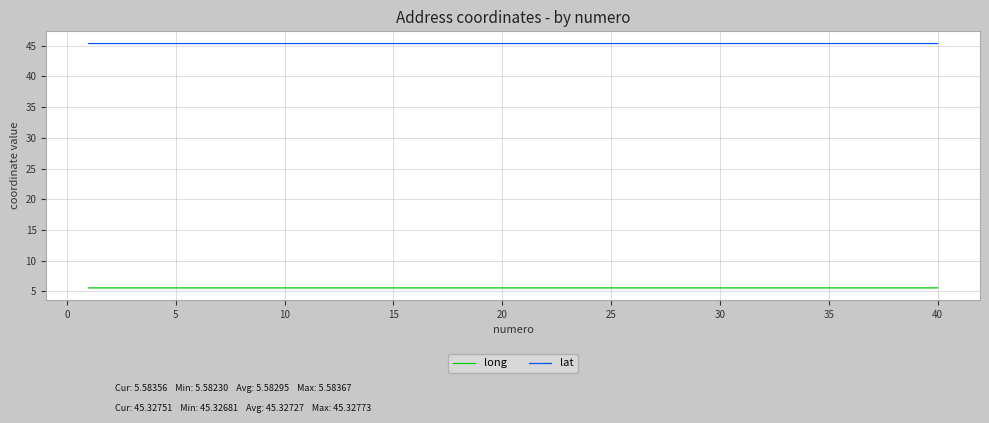

What is the sum of all long values?

223.3